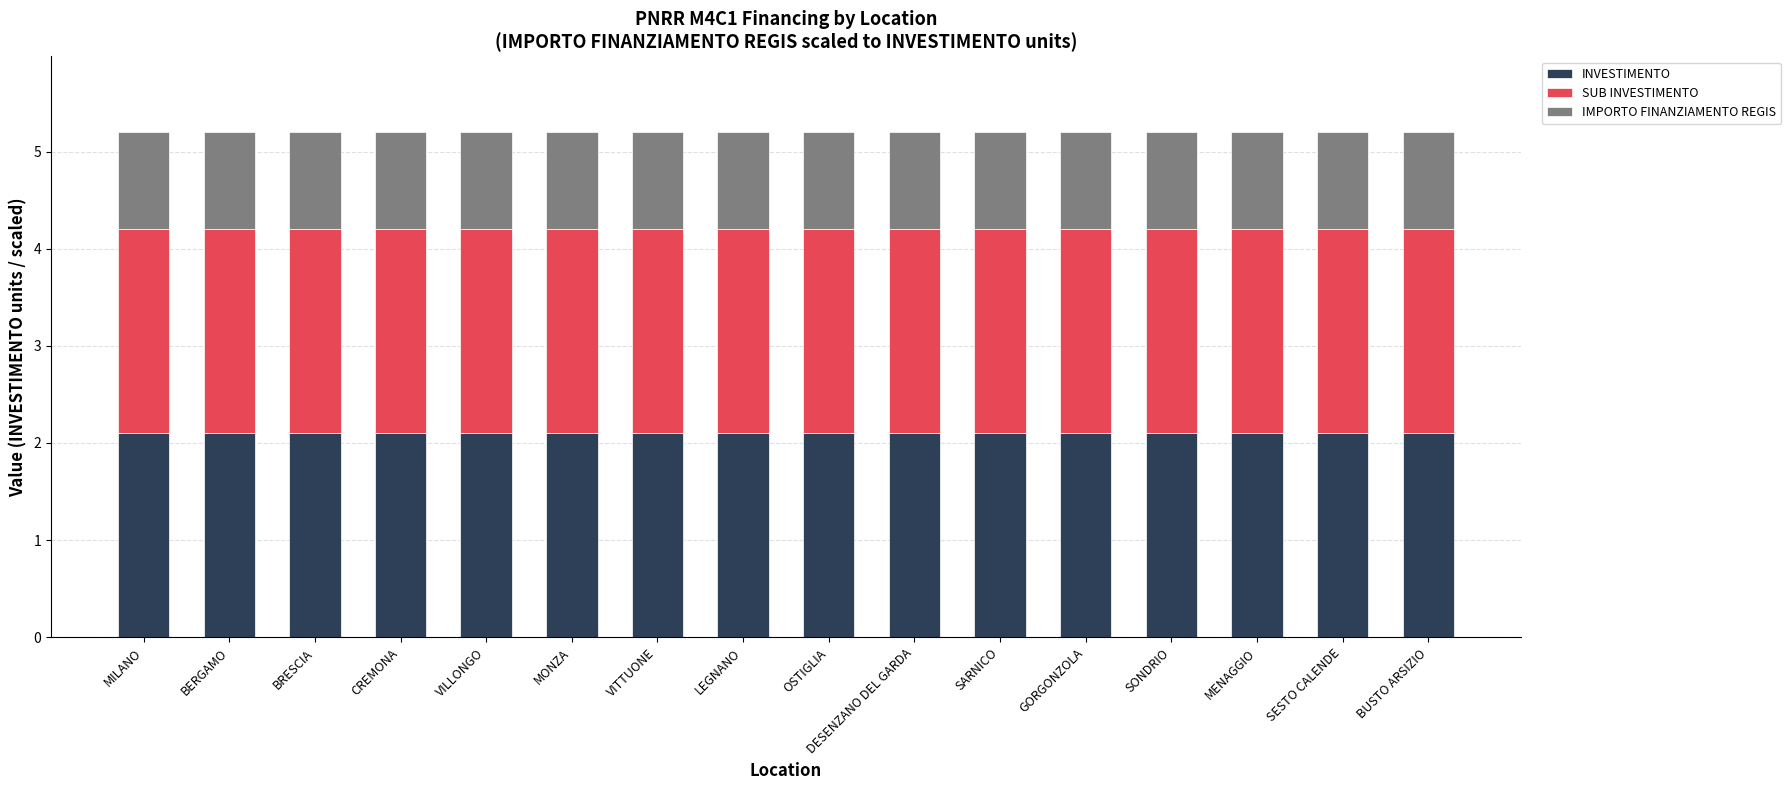

What is the average value of the INVESTIMENTO series?

2.1